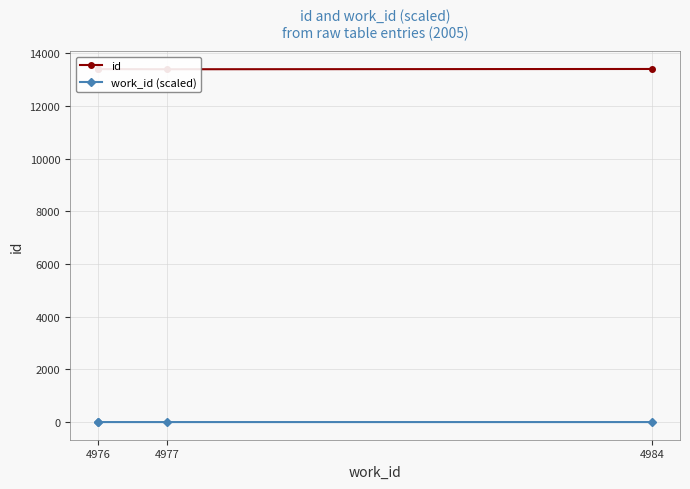

How many distinct data groups are displayed?

2